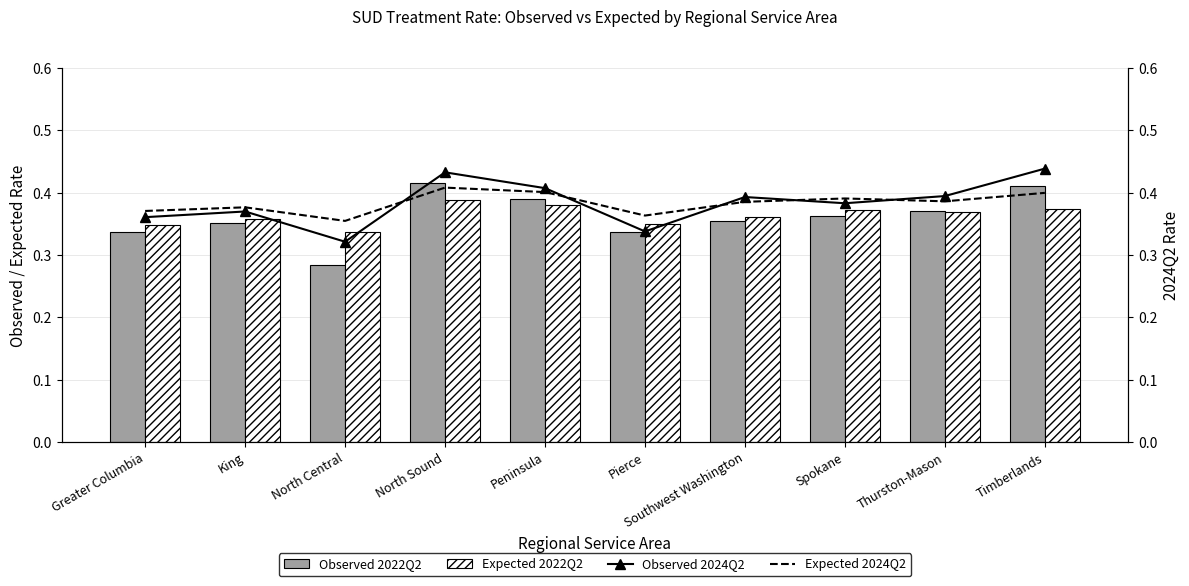

Which category has the lowest value across all series?

North Central